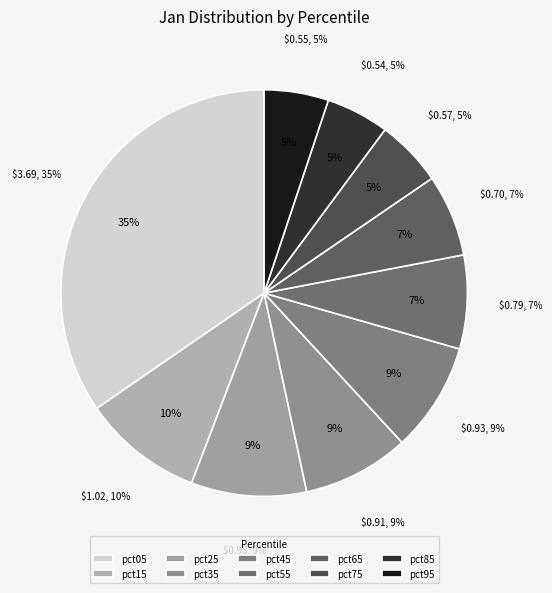

The pct25 slice represents 9% of the pie. True or false?

True